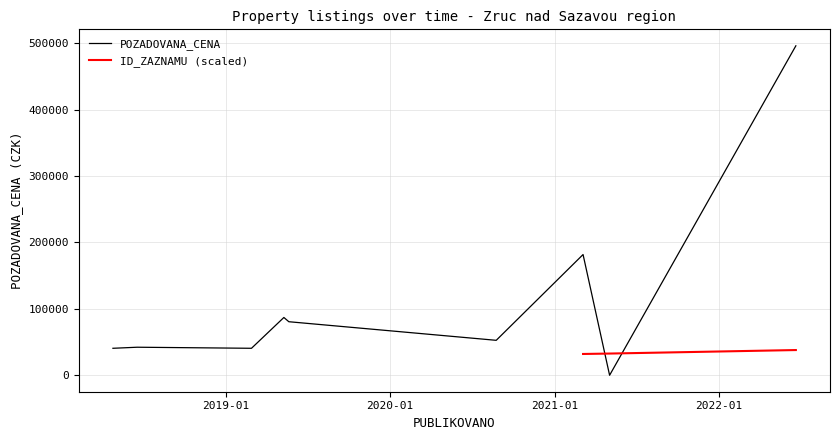

What is the difference between the maximum and minimum values in the POZADOVANA_CENA series?

496060